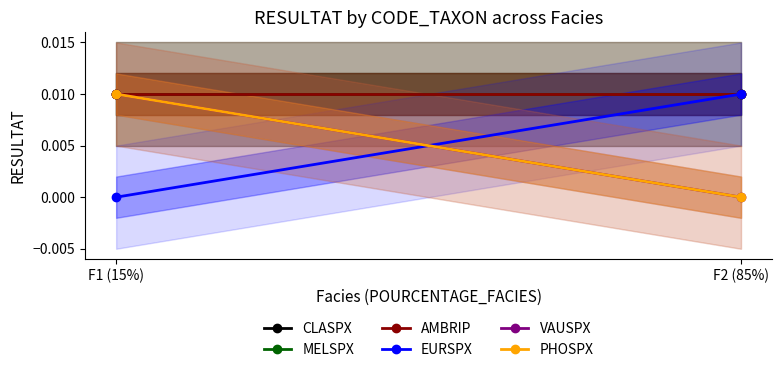

Reading left to right, transcribe all the data shown in this chart.

CLASPX: F1 (15%)=0.0	F2 (85%)=0.0
MELSPX: F1 (15%)=0.0	F2 (85%)=0.0
AMBRIP: F1 (15%)=0.0	F2 (85%)=0.0
EURSPX: F1 (15%)=0.0	F2 (85%)=0.0
VAUSPX: F1 (15%)=0.0	F2 (85%)=0.0
PHOSPX: F1 (15%)=0.0	F2 (85%)=0.0